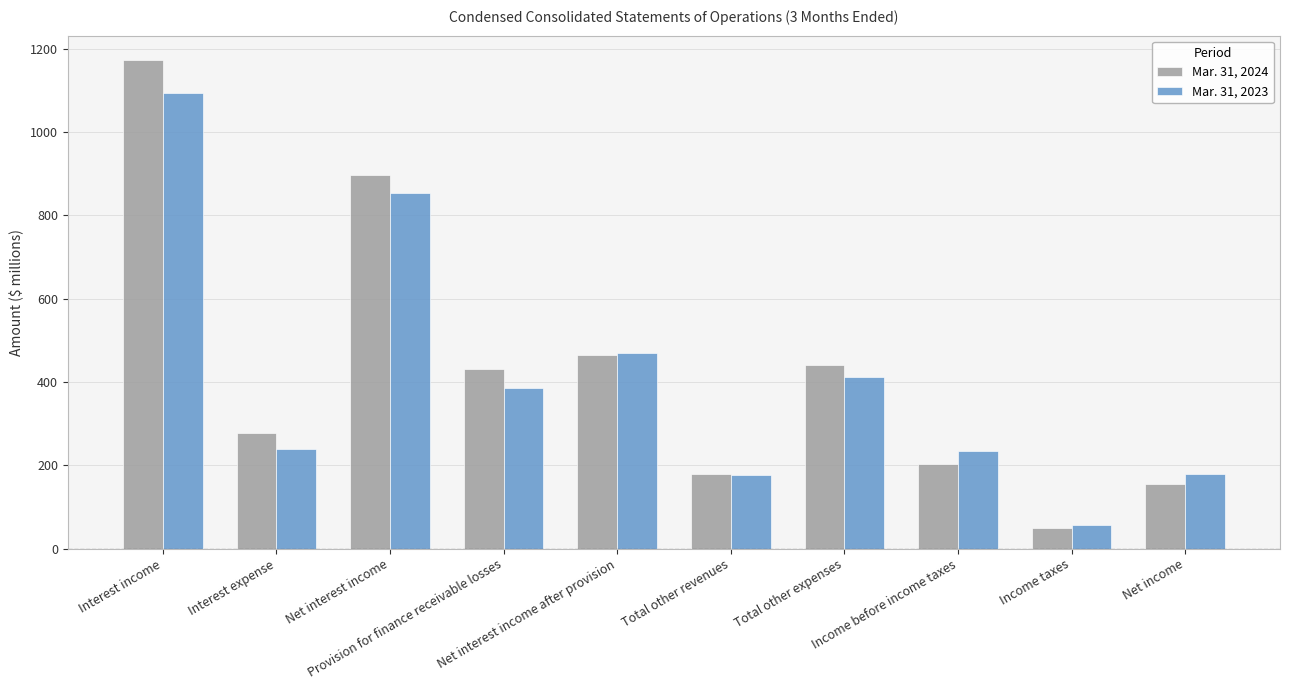

What is the value of the Mar. 31, 2023 bar at the 10th from the left?

179